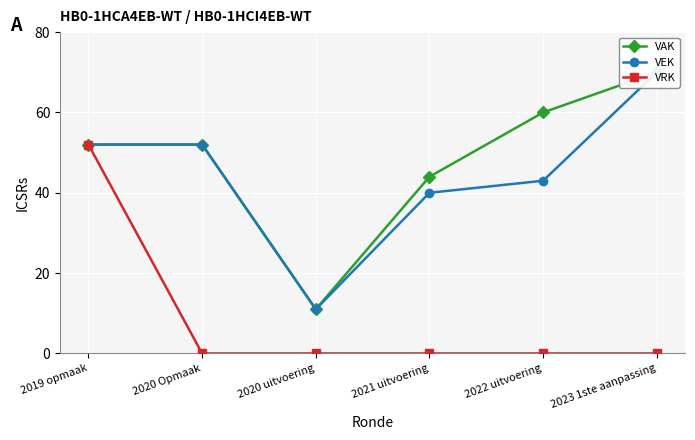

At 2023 1ste aanpassing, list the series in order from smallest to largest.

VRK, VAK, VEK